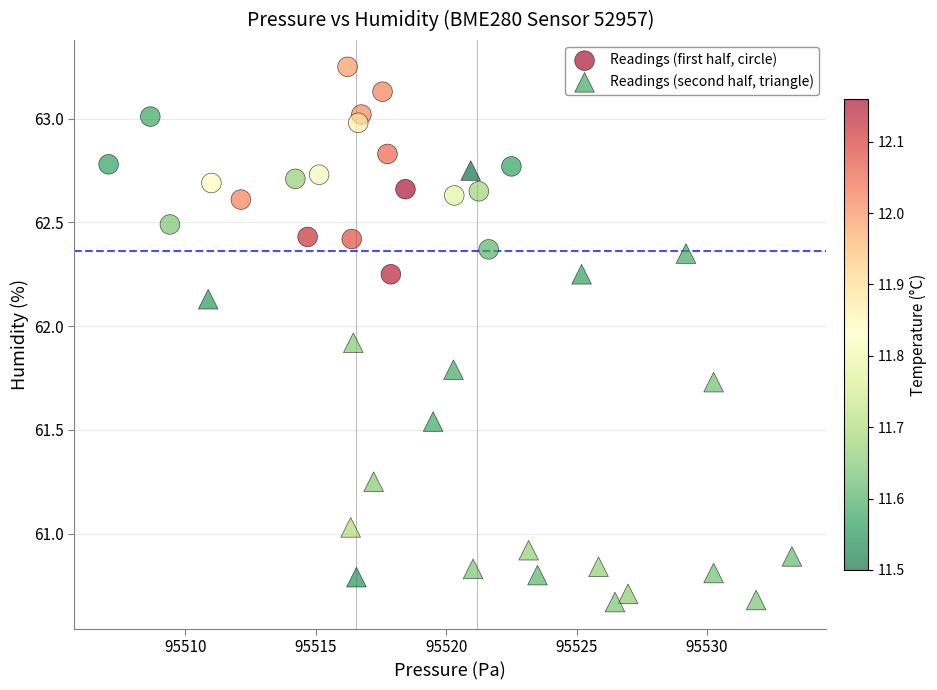

Which series contains the highest Y value?

Readings (first half, circle)